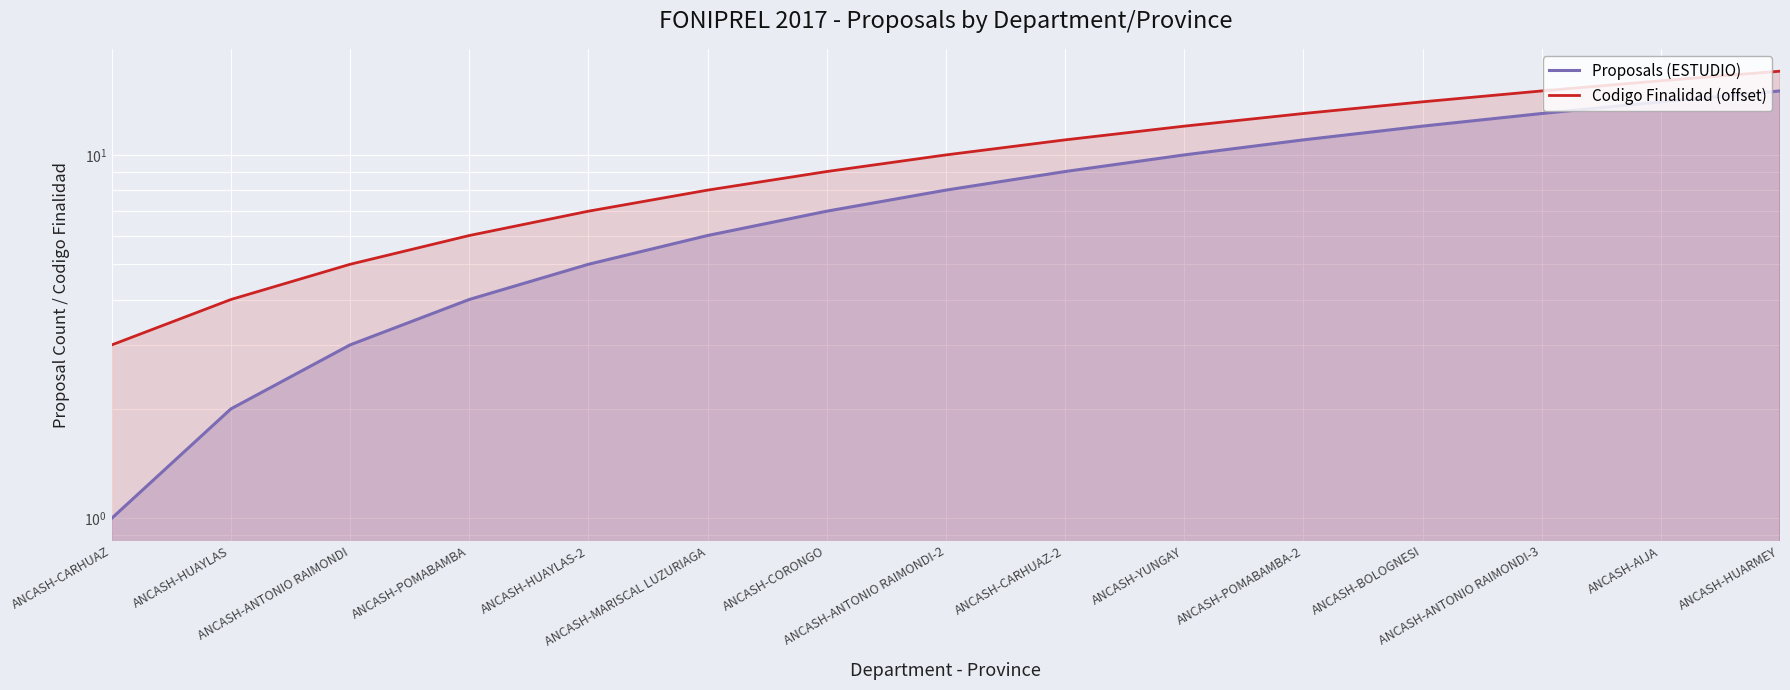

Which category has the highest value across all series?

ANCASH-HUARMEY